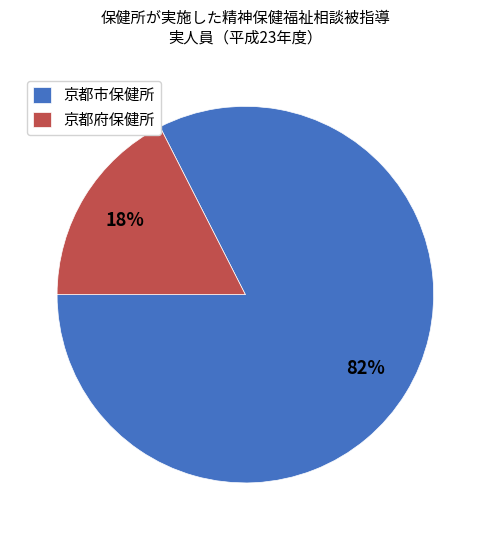

Which has a higher value, 京都府保健所 or 京都市保健所?

京都市保健所